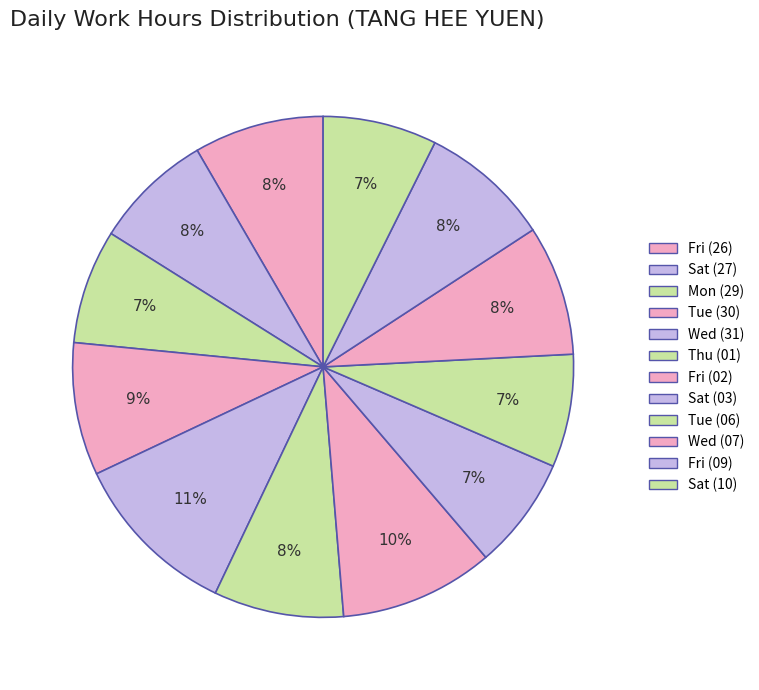

Which slice is the largest?

Wed (31)